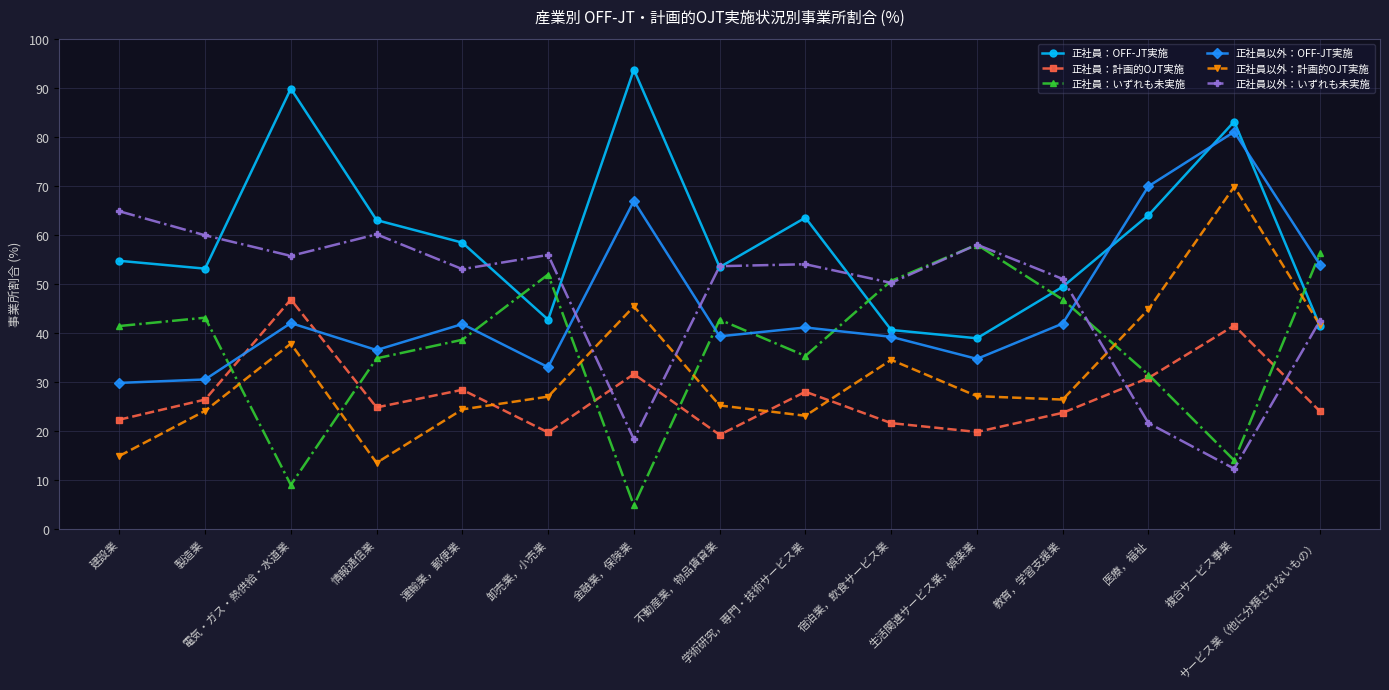

How many lines are shown in the chart?

6